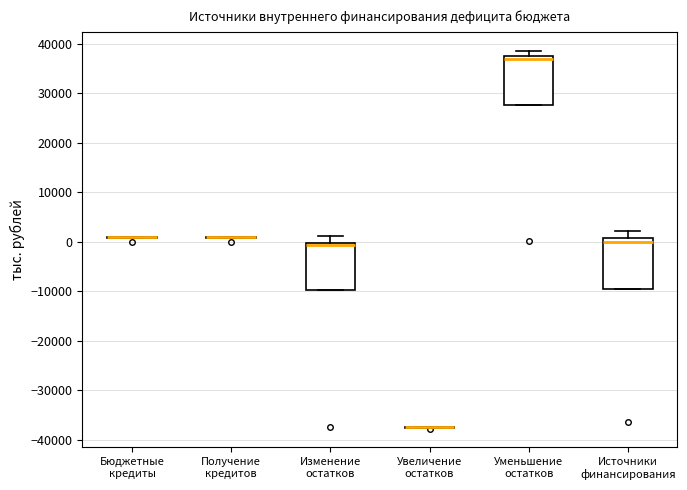

Reading left to right, transcribe this box plot: for each box, give where its median line is, the range the box spans, and where its two whiskers end, as read against the y-axis. The values are not printed on the chart, so give them approximately, as read against the axis.

Бюджетные кредиты: box collapsed to a line at 1000, whiskers 1000 to 1000
Получение кредитов: box collapsed to a line at 1000, whiskers 1000 to 1000
Изменение остатков: median -1000, box -10000 to 0, whiskers -10000 to 1000
Увеличение остатков: box collapsed to a line at -37000, whiskers -38000 to -37000
Уменьшение остатков: median 37000 (just below the box's upper edge), box 28000 to 37000, whiskers 28000 to 39000
Источники финансирования: median 0, box -10000 to 1000, whiskers -10000 to 2000